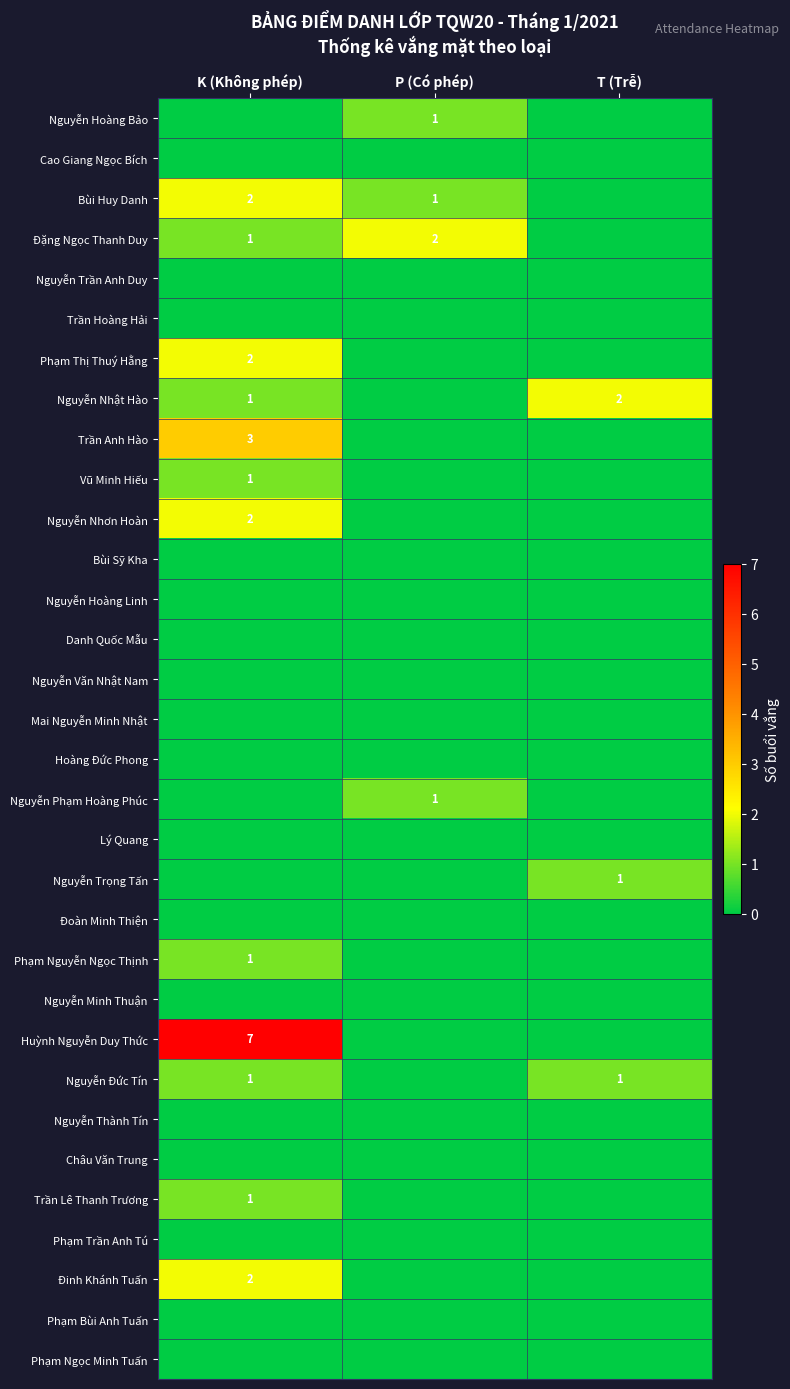

True or false: Phạm Thị Thuý Hằng has a value of 2 at K (Không phép).

True